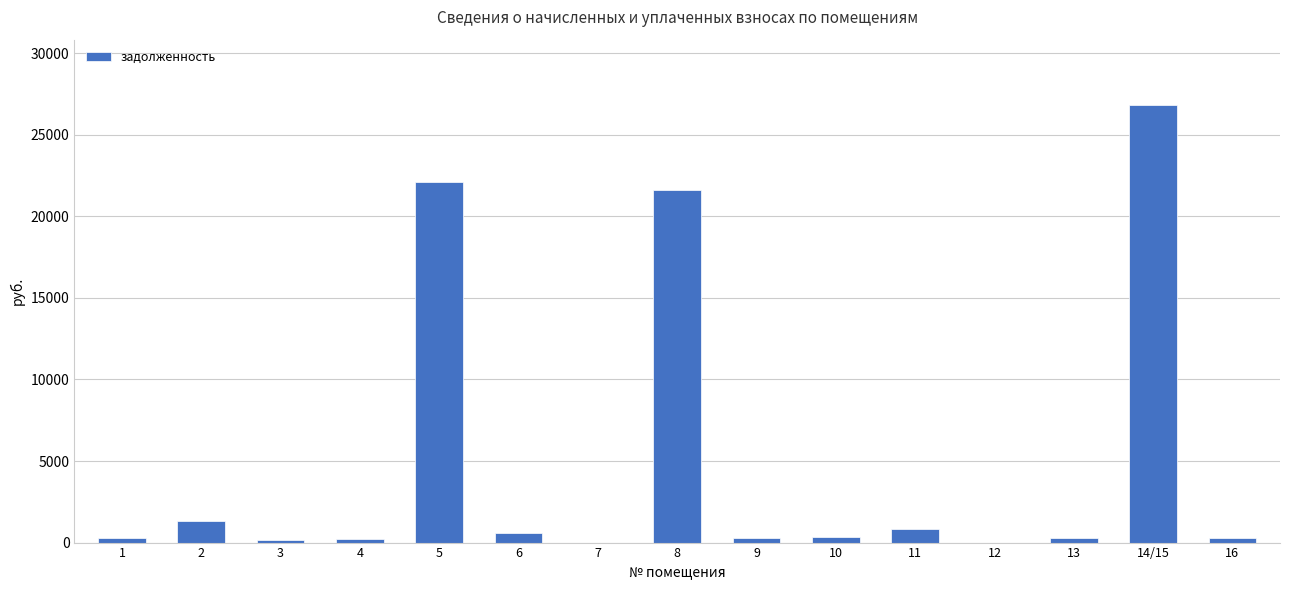

What is the sum of all values?

75121.2